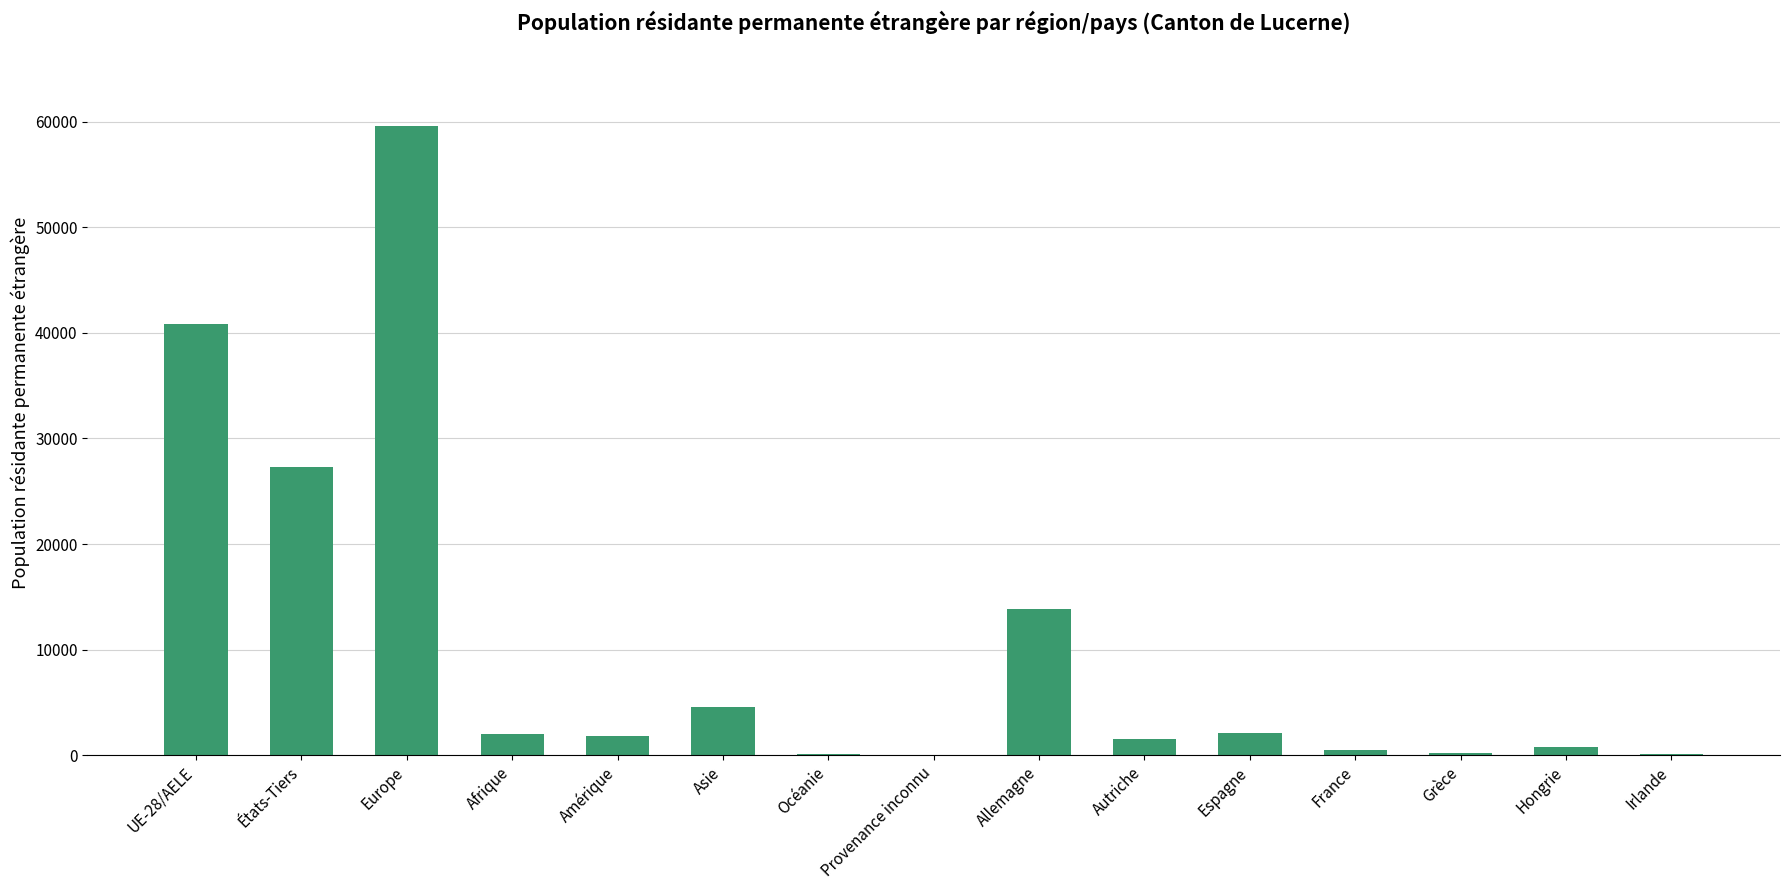

What is the sum of all values?

155264